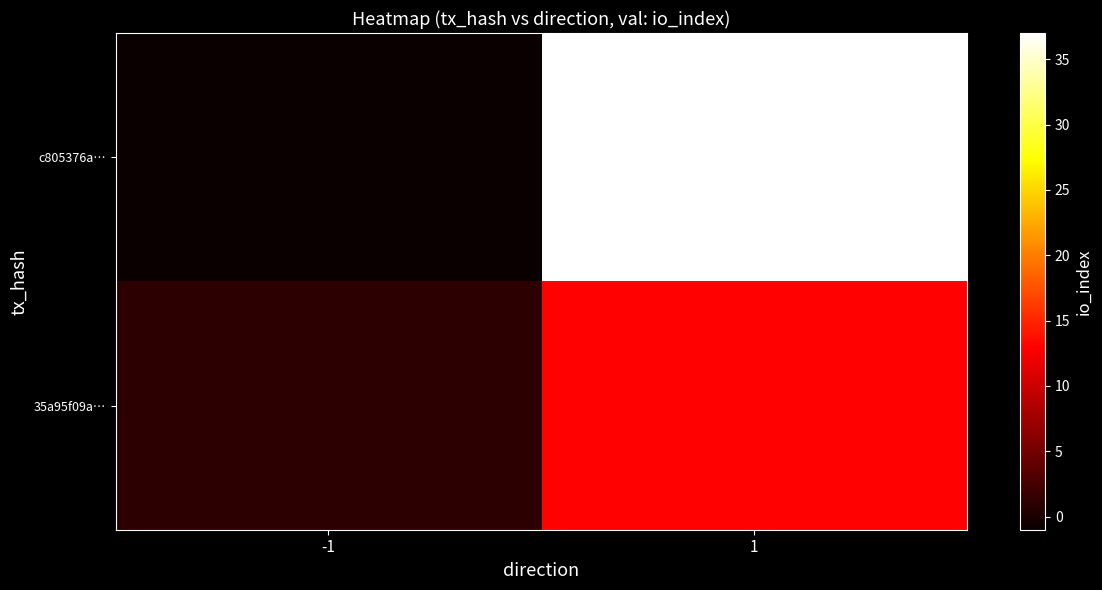

Which series has the widest spread of values?

c805376a…